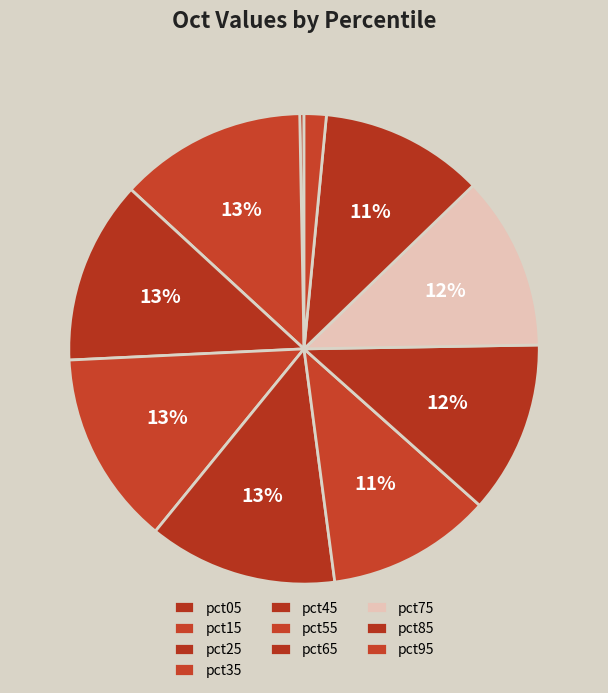

Does pct35 account for over 50% of the chart?

No